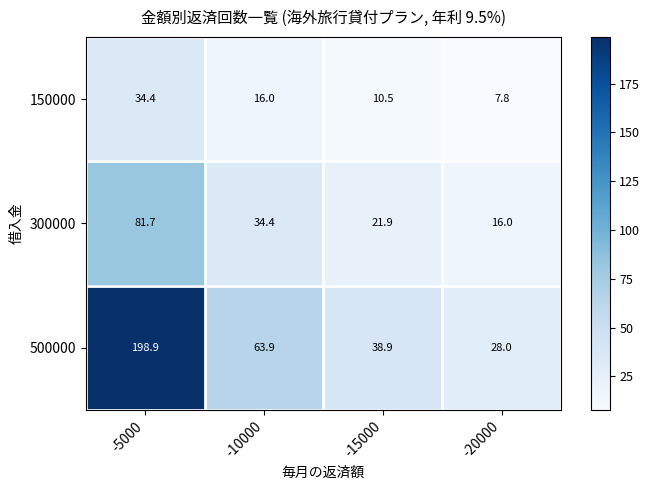

Which series has the largest total across all categories?

500000